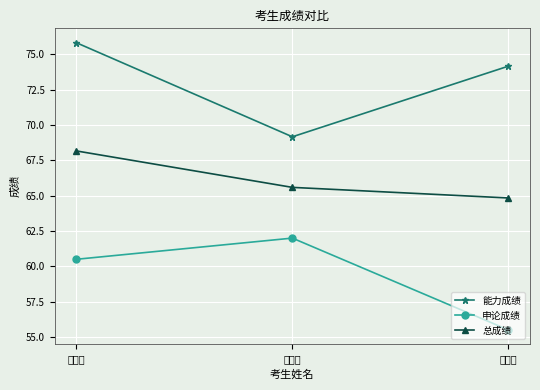

Reading right to left, extract all data points from this chart.

能力成绩: 廖超超=74.2	黄世杰=69.2	李泽军=75.8
申论成绩: 廖超超=55.5	黄世杰=62.0	李泽军=60.5
总成绩: 廖超超=64.8	黄世杰=65.6	李泽军=68.2